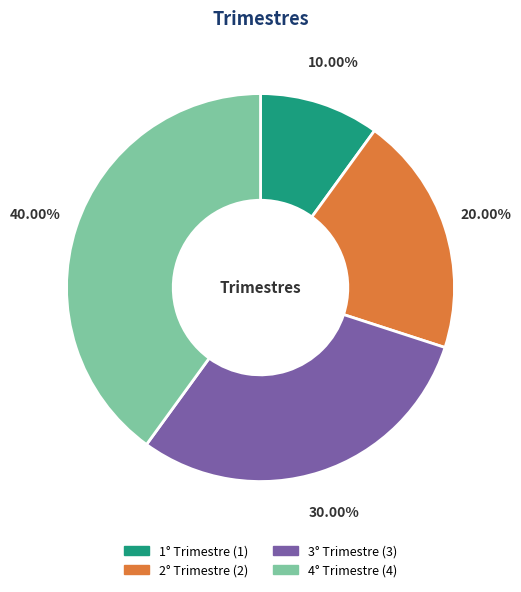

To the nearest percent, what is the difference between the largest and smallest slice percentages?

30%